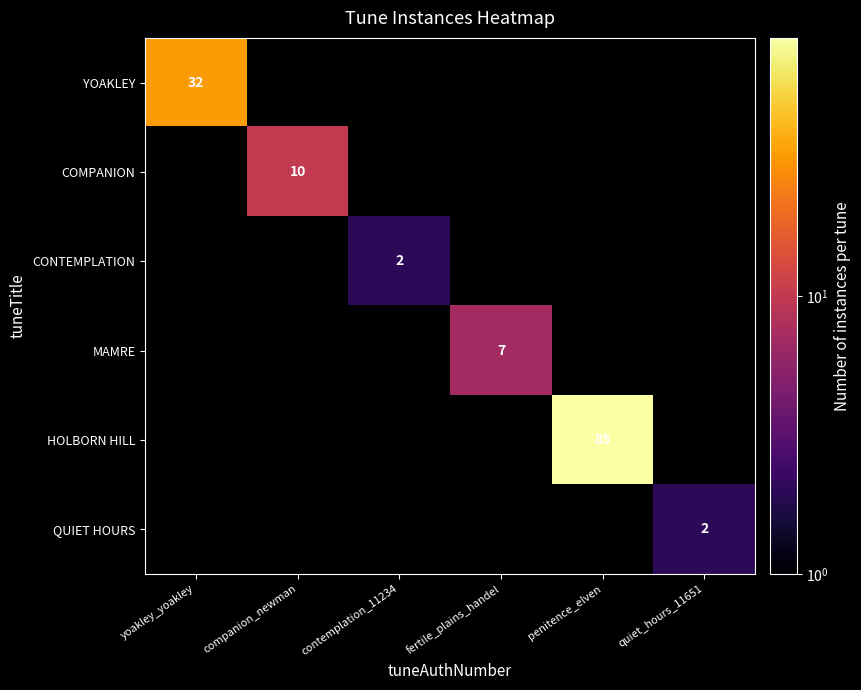

At which label is HOLBORN HILL closest to 42?

yoakley_yoakley